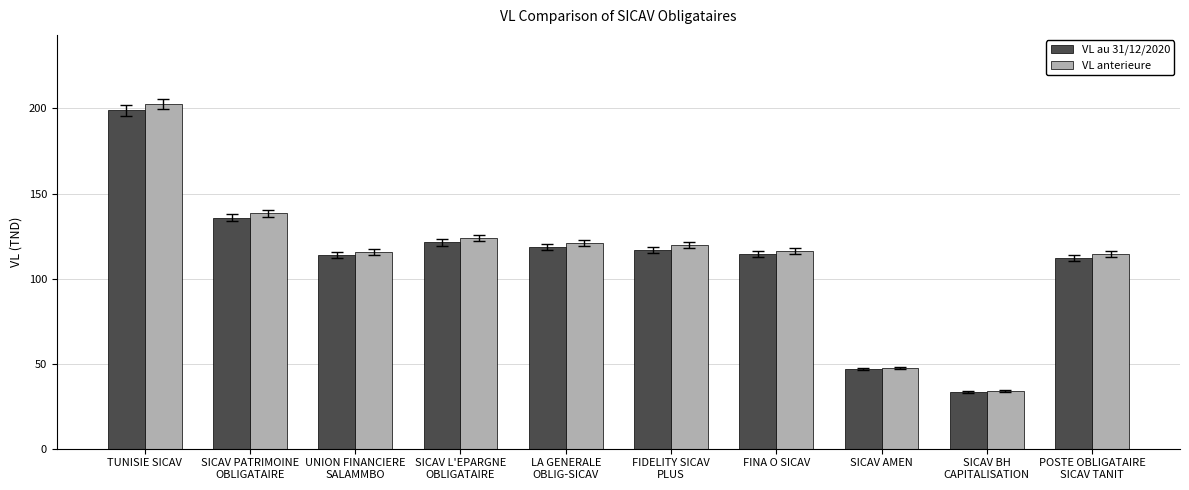

What is the sum of all VL anterieure values?

1133.3